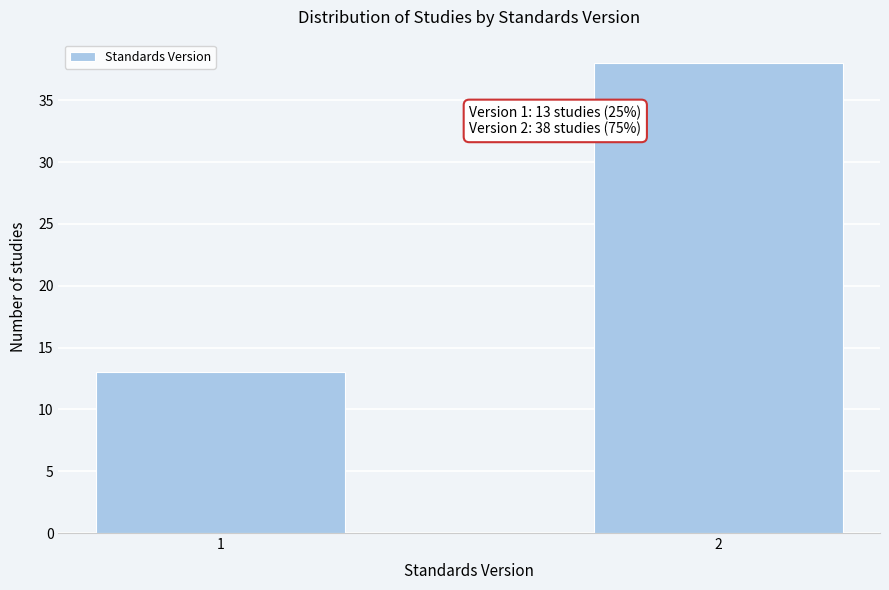

Reading right to left, transcribe all the data shown in this chart.

38	13